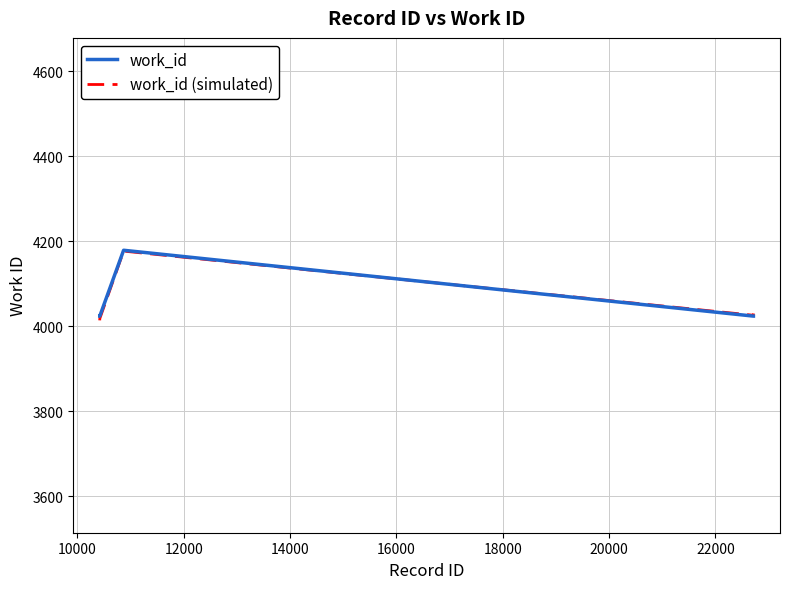

What is the highest value of the work_id series?

4179